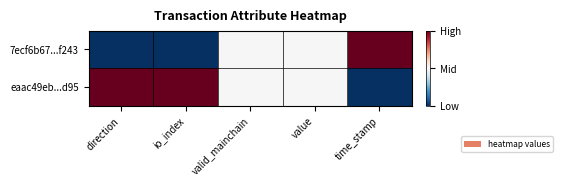

Which series has the largest total across all categories?

eaac49eb...d95